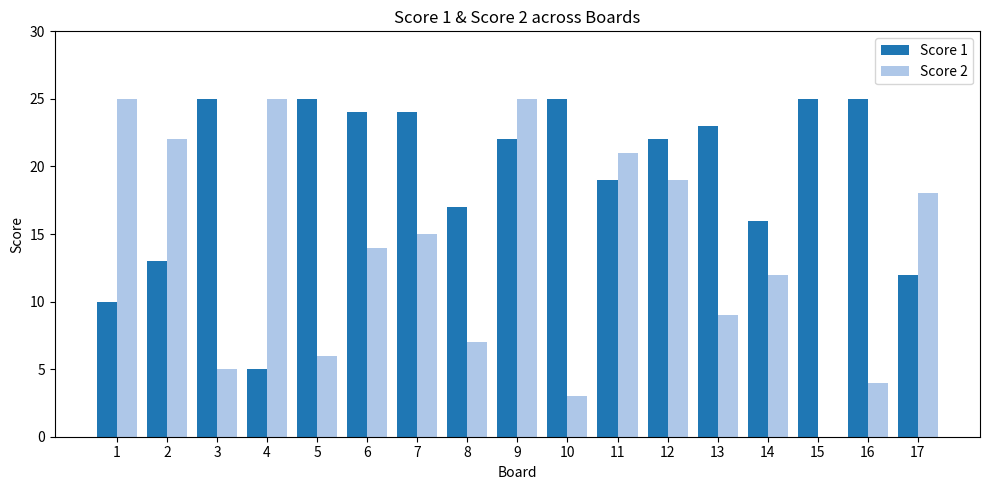

How many groups of bars are there?

17